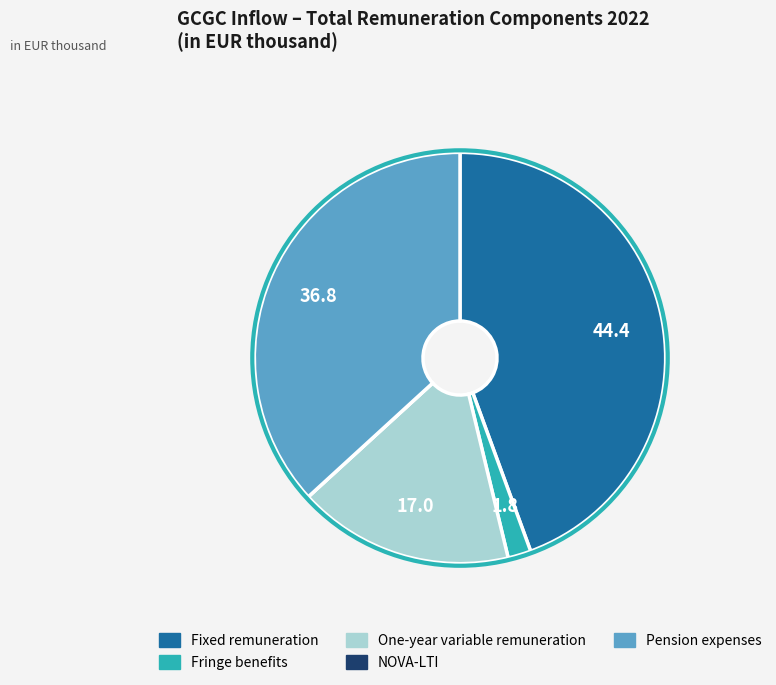

Does Fringe benefits account for over 50% of the chart?

No